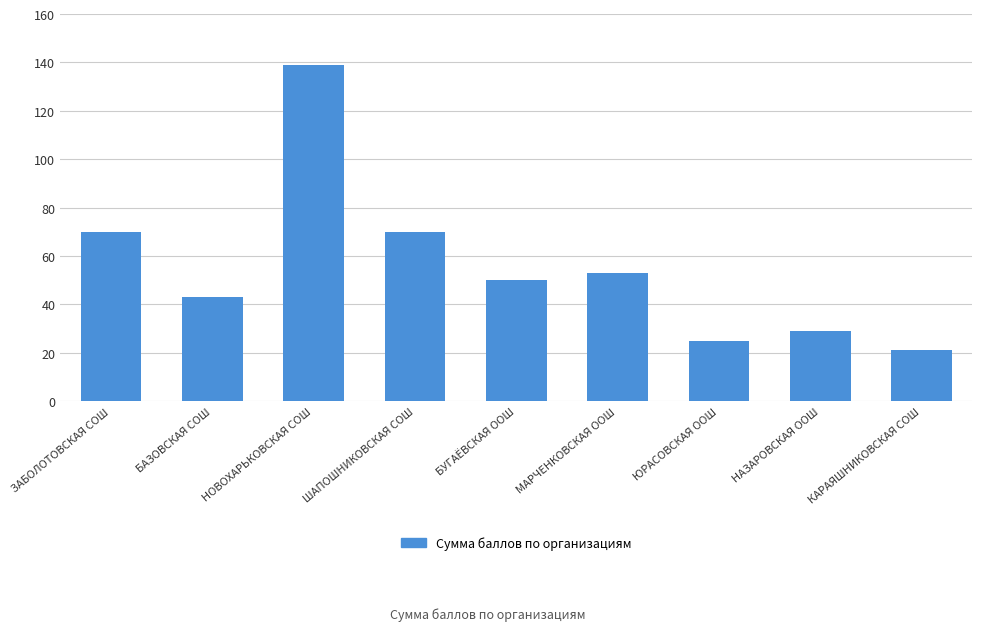

True or false: the data shows 25 at ЮРАСОВСКАЯ ООШ.

True